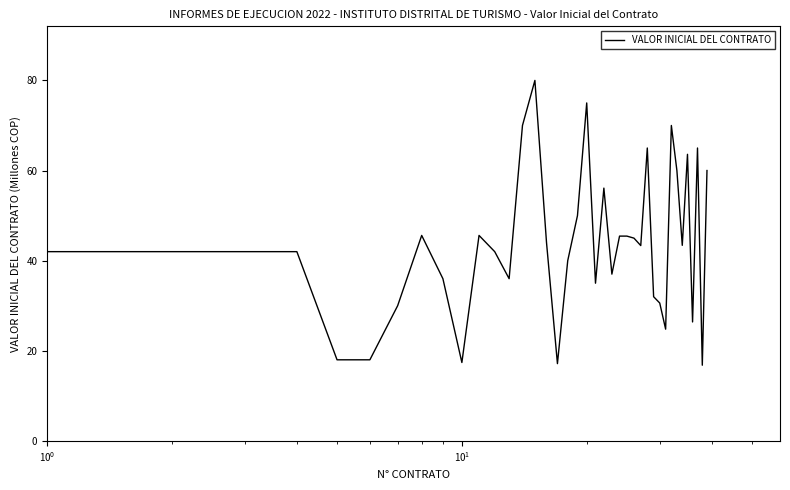

What is the difference between the maximum and minimum values?

63.2